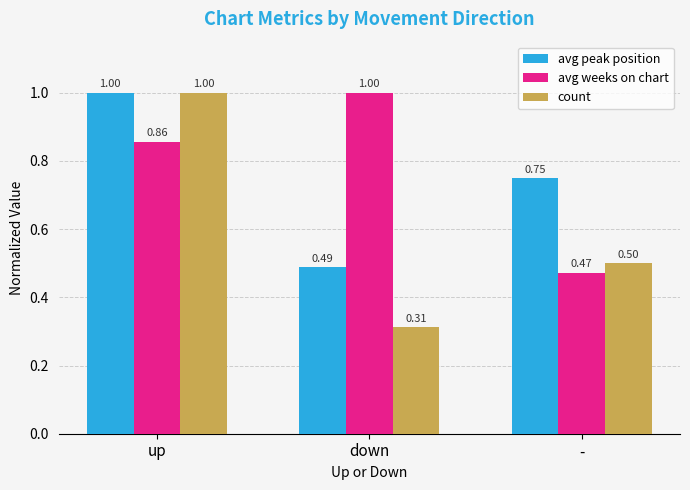

Rank the categories by avg weeks on chart value from highest to lowest.

down, up, -